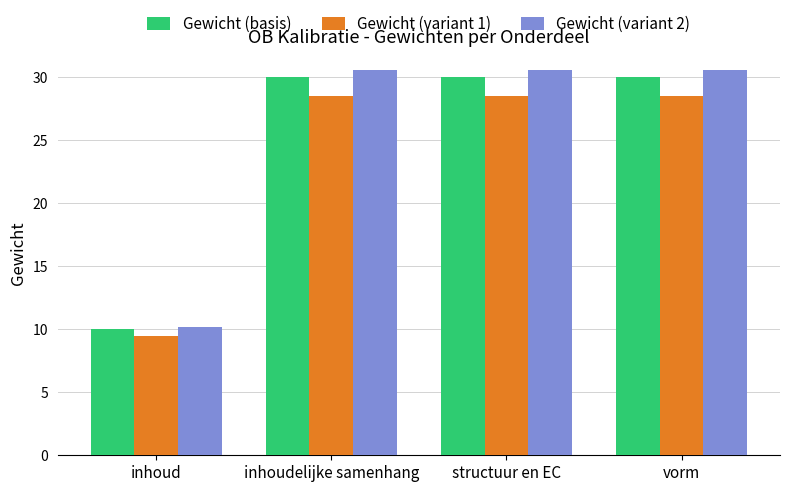

What is the difference between the second highest and minimum values in the Gewicht (variant 2) series?

20.4